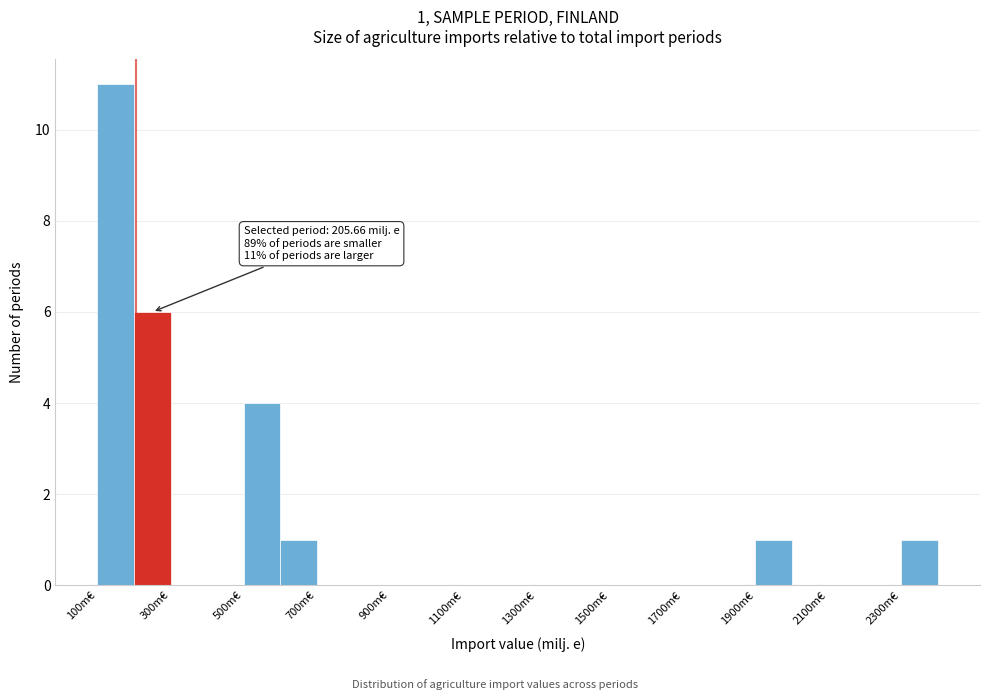

Which range on the x-axis has the tallest bar?

100 to 200